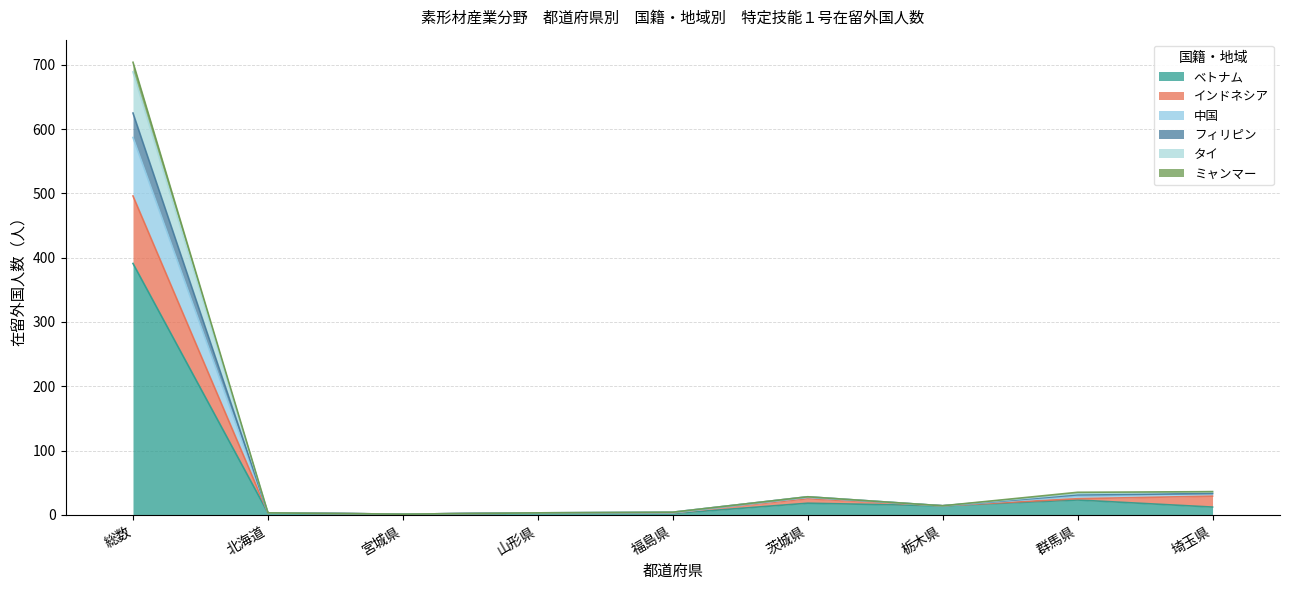

What position from the left is 総数?

1